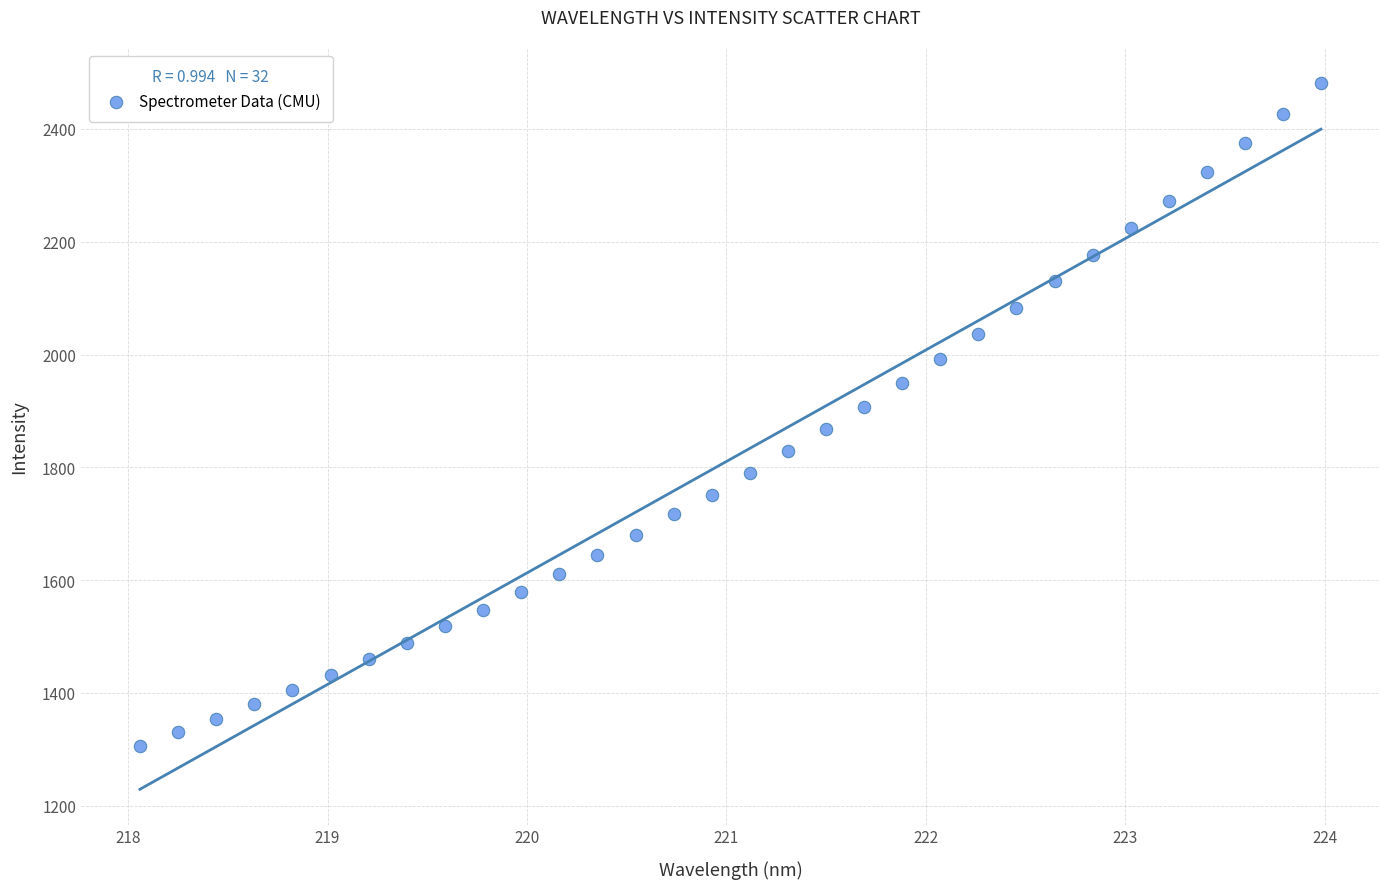

What is the range of X values (max minus min)?

5.9